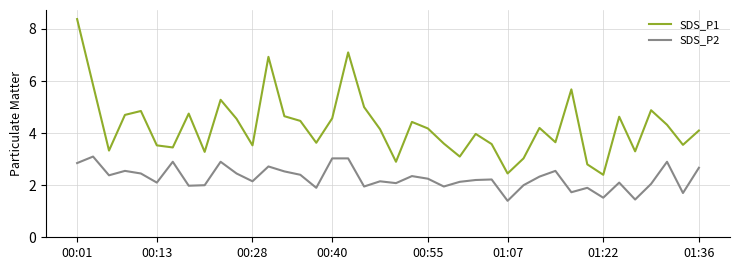

Which series has the largest range (max minus min)?

SDS_P1